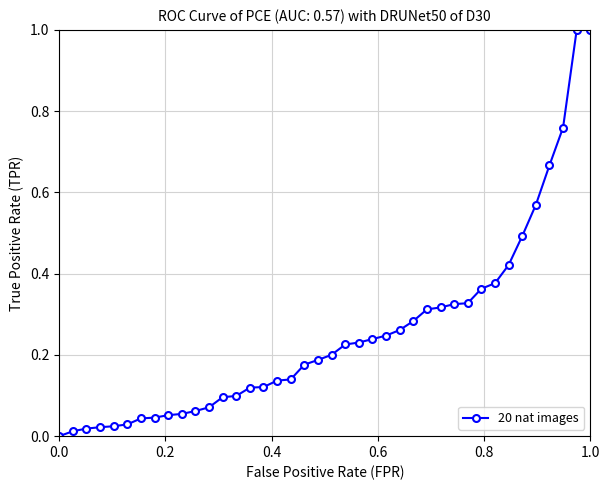

What is the greatest value displayed?

1.0